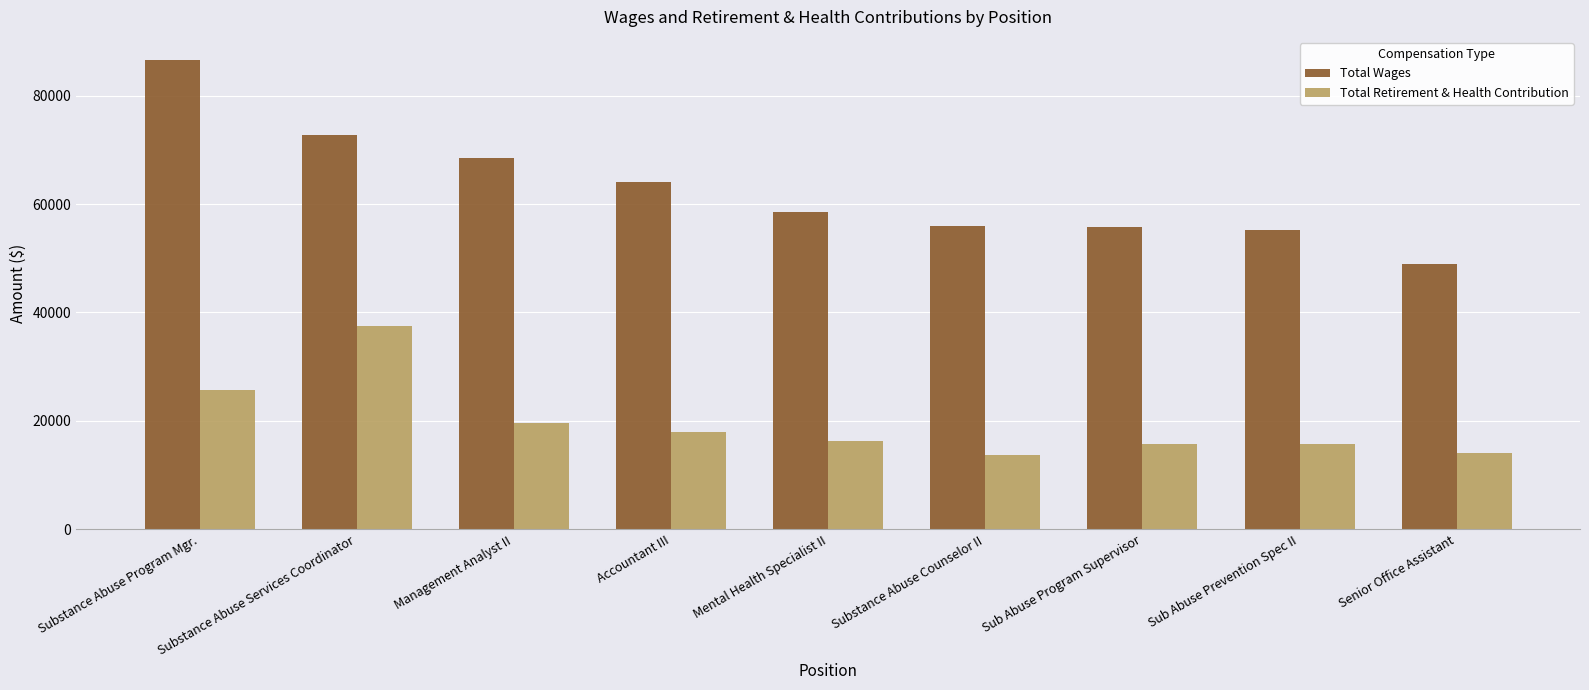

Rank the series by their maximum value, from lowest to highest.

Total Retirement & Health Contribution, Total Wages